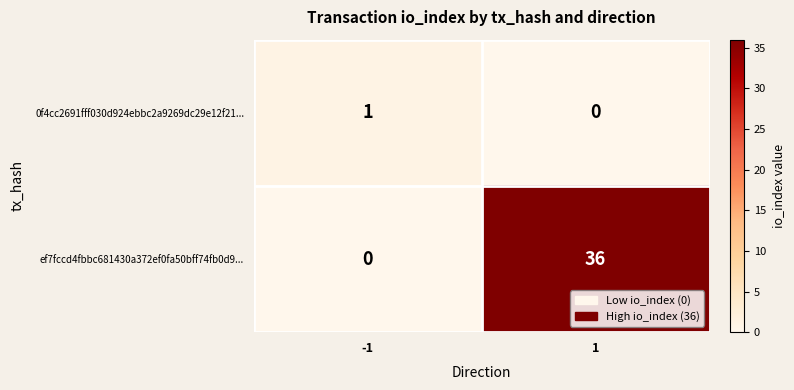

Rank the series by their maximum value, from highest to lowest.

ef7fccd4fbbc681430a372ef0fa50bff74fb0d9..., 0f4cc2691fff030d924ebbc2a9269dc29e12f21...